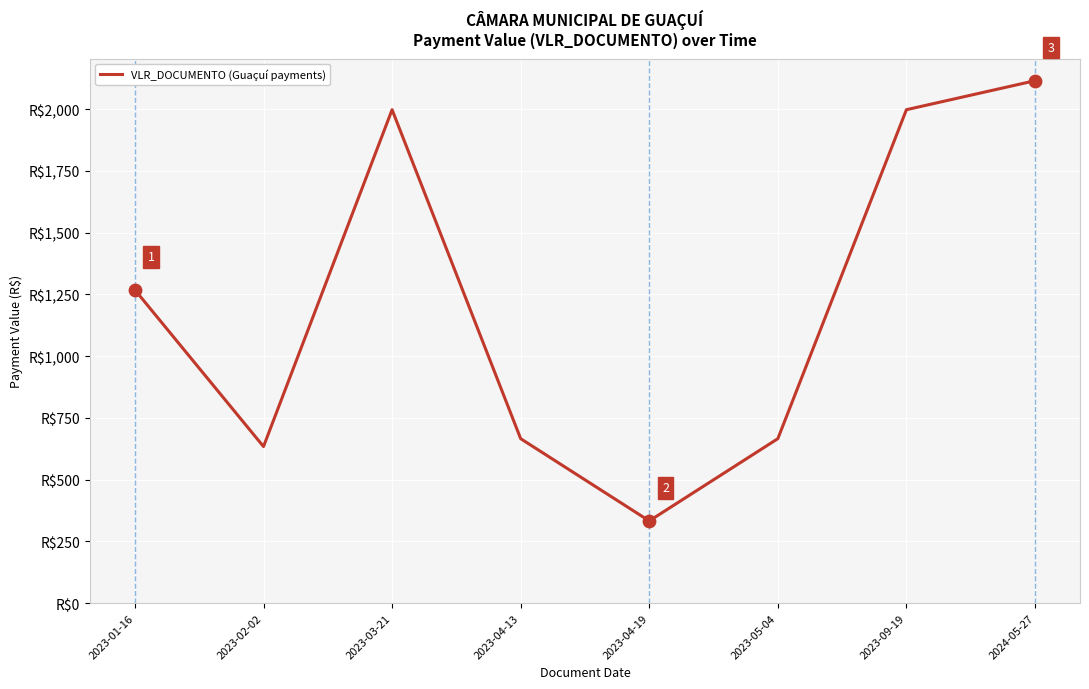

Is this an area chart (filled region under the line)?

No